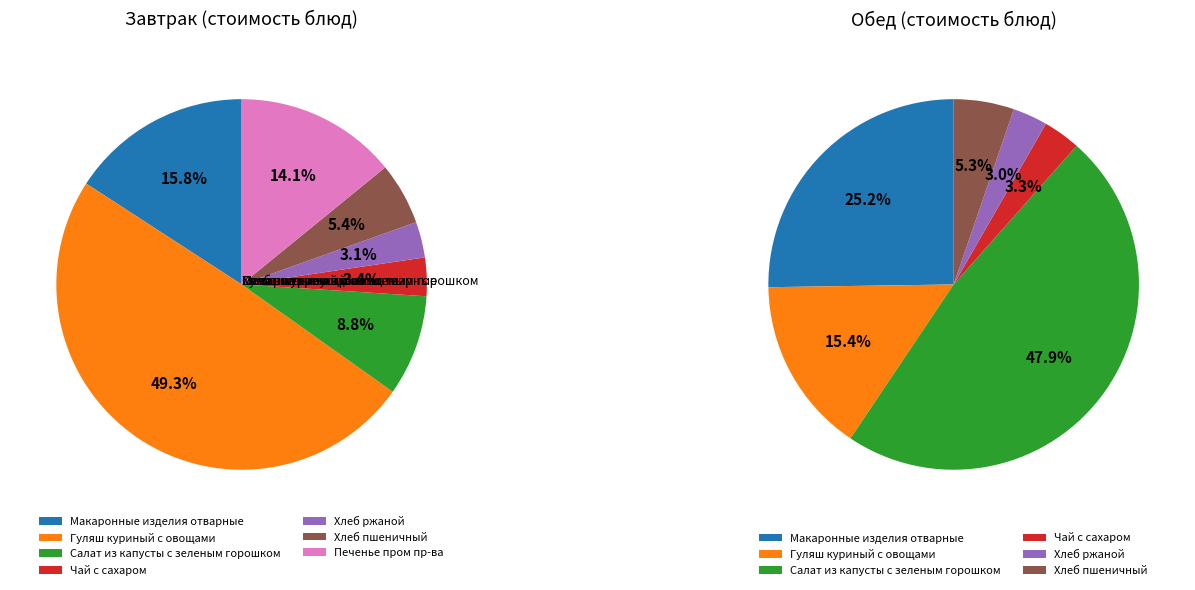

Rank the series by their maximum value, from lowest to highest.

Завтрак, Обед